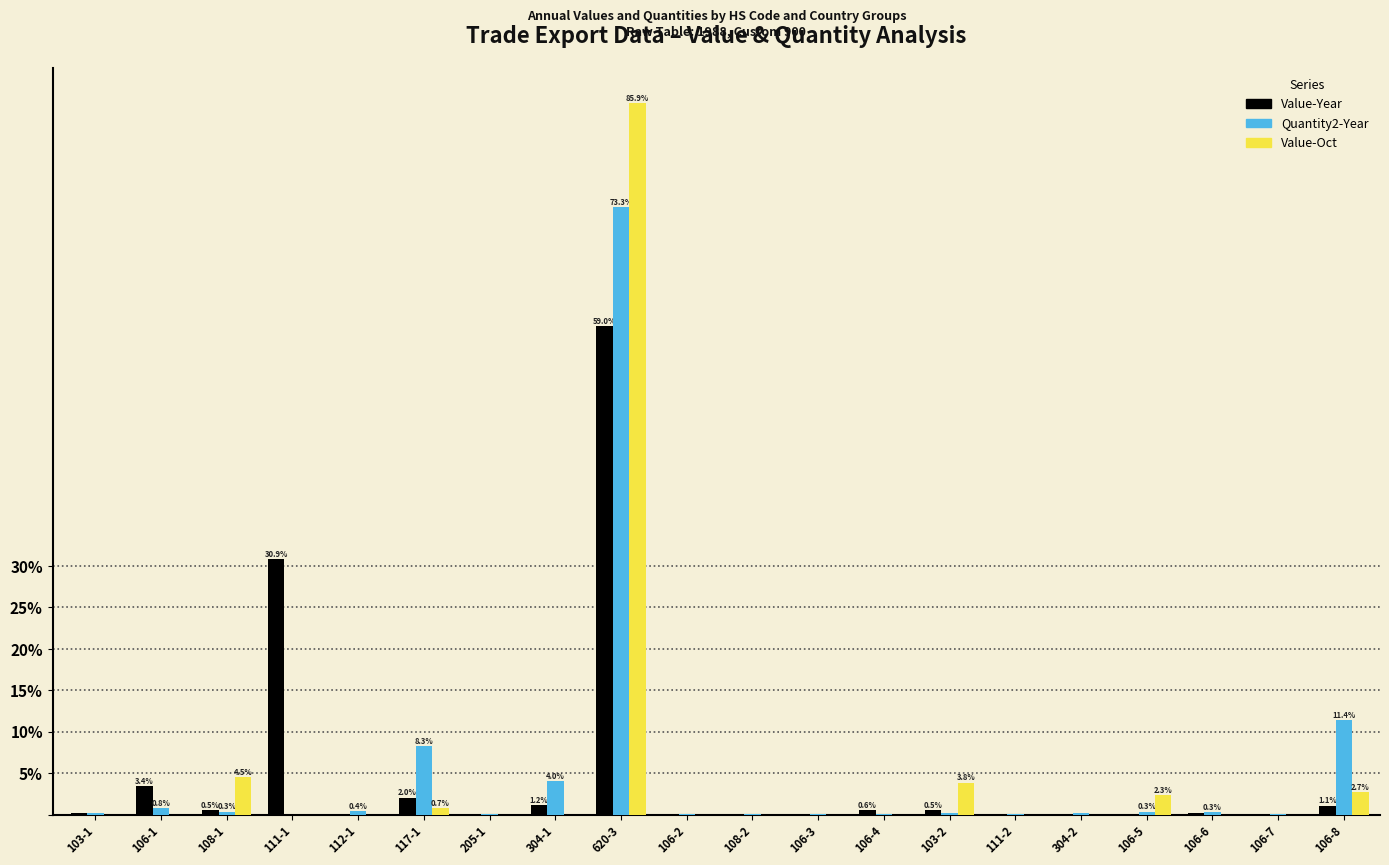

What is the sum of all Value-Oct values?

100.0